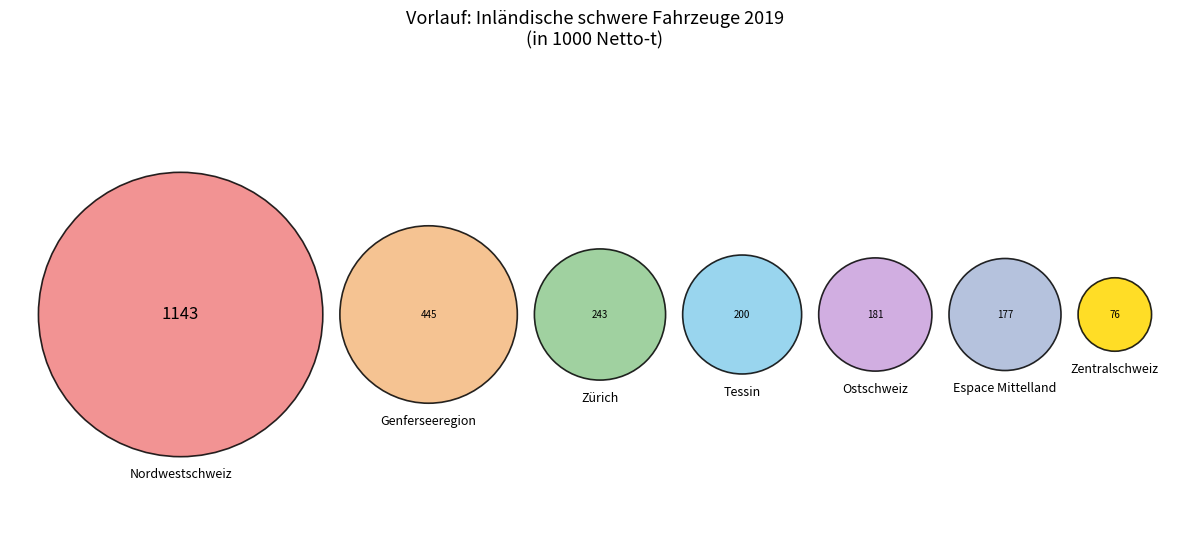

To the nearest percent, what is the combined percentage of Genferseeregion and Zürich?

28%